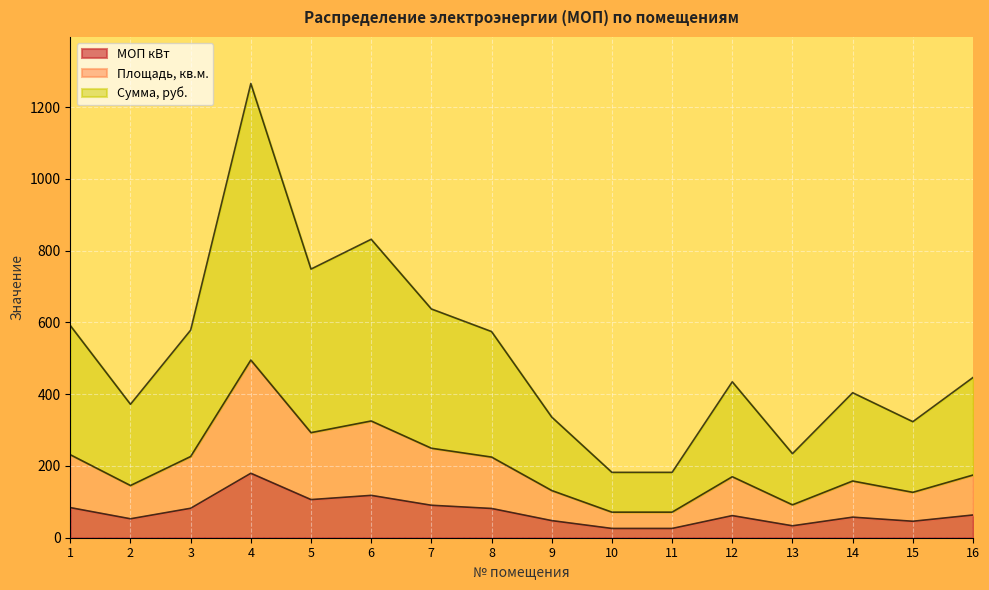

What is the sum of the Сумма, руб. values at 16 and 14?

850.6